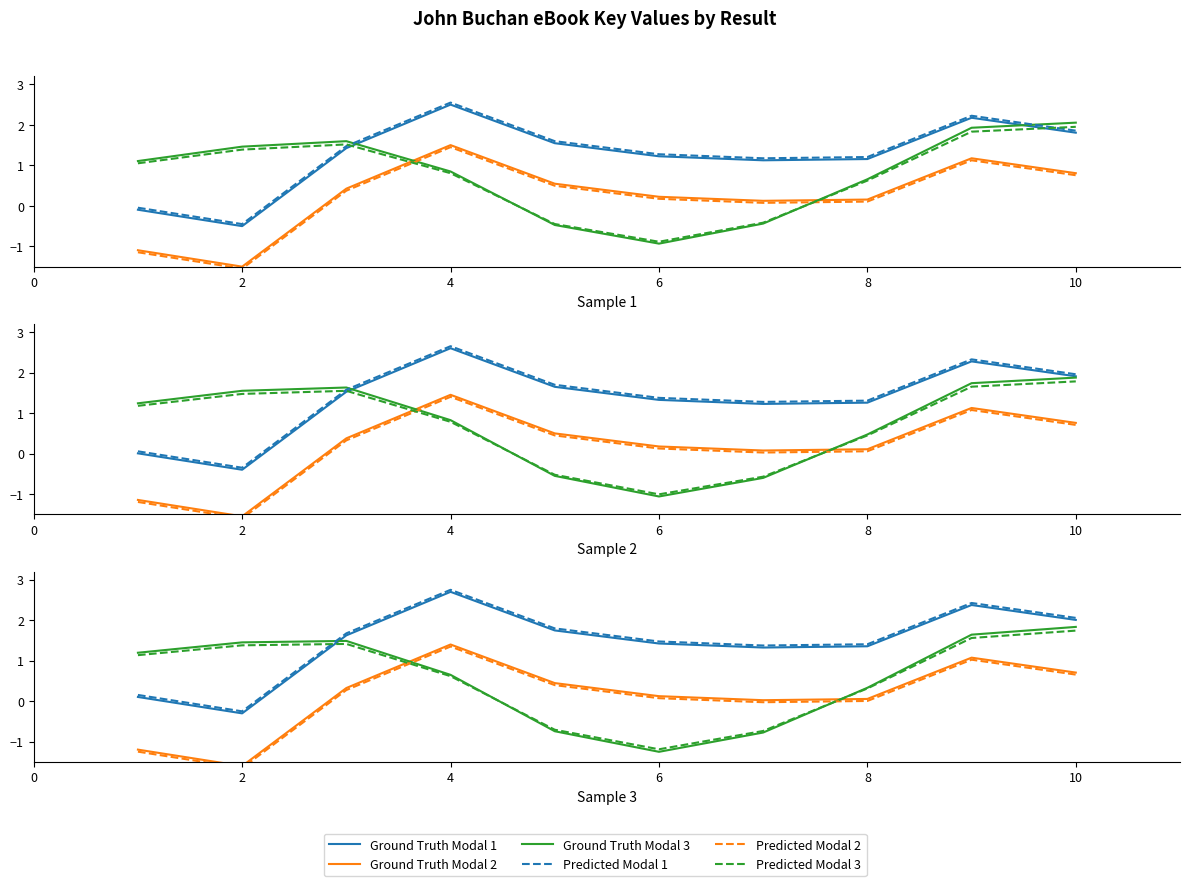

How many values in Ground Truth Modal 2 are below zero?

2